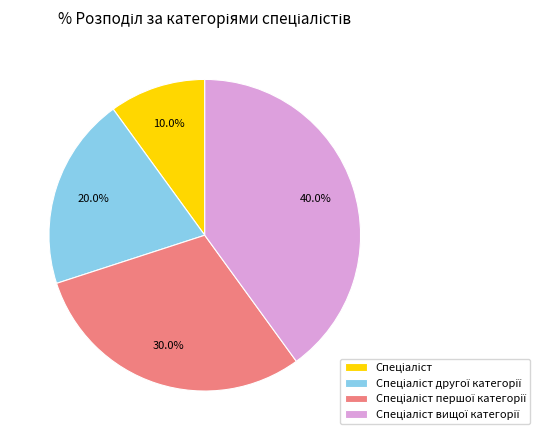

Does any single category account for the majority?

No